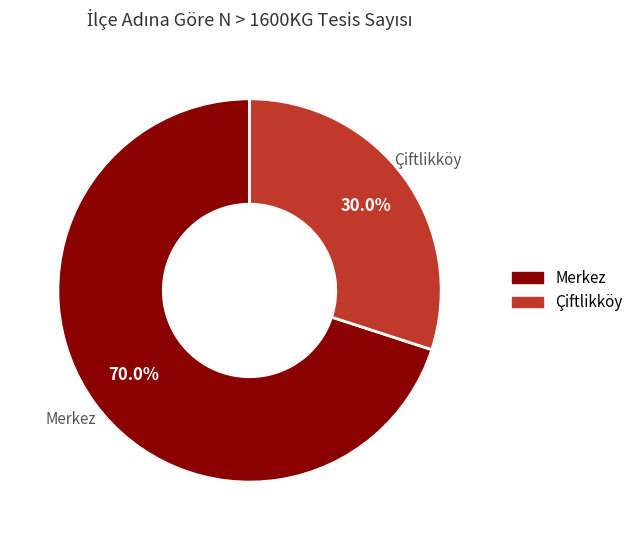

Is it true that Merkez is 61% of the pie?

False